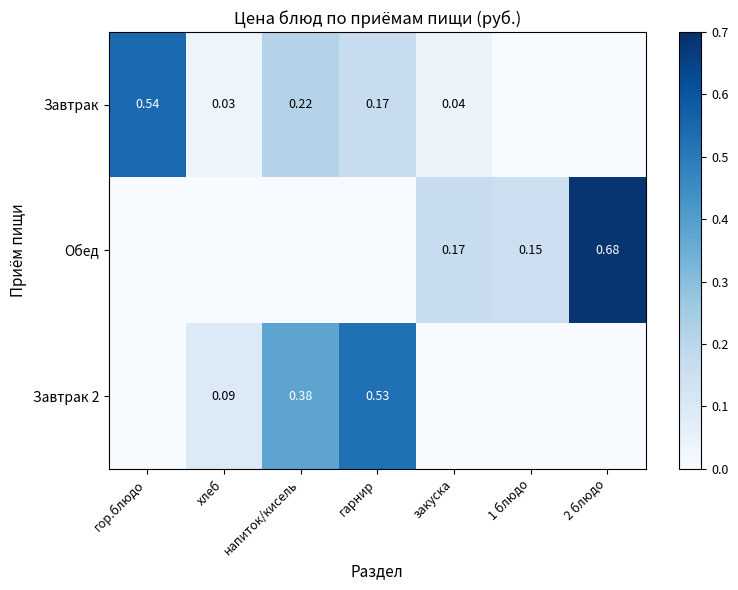

What is the difference between the second highest and second lowest values in the Завтрак 2 series?

0.4